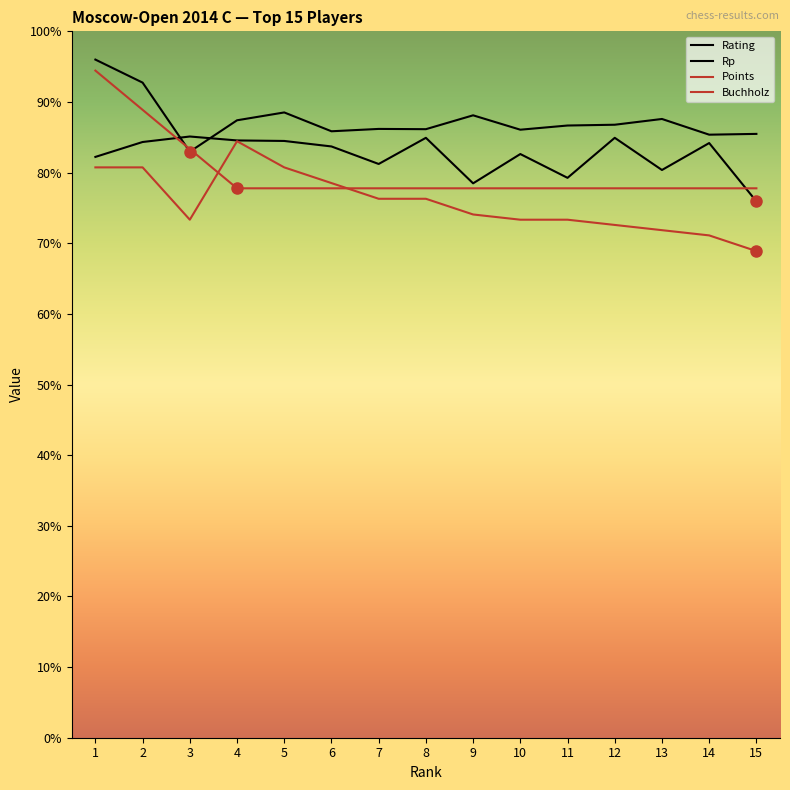

Rank the series at 6 from highest to lowest value.

Rp, Rating, Buchholz, Points